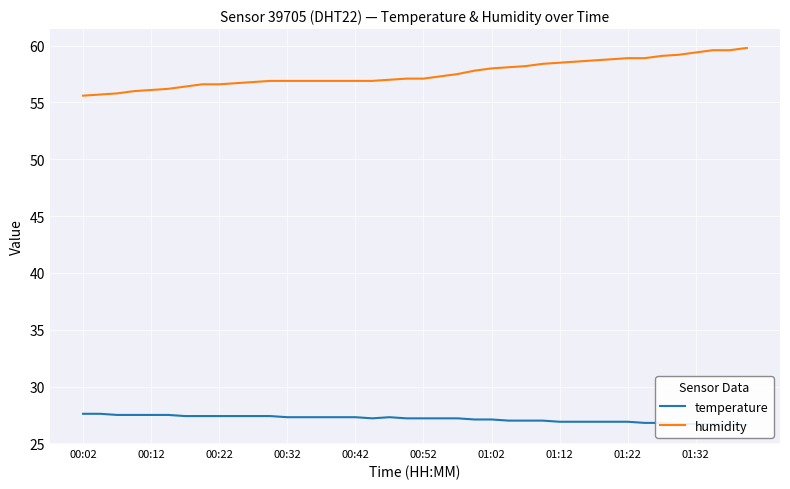

True or false: temperature and humidity intersect in this chart.

False